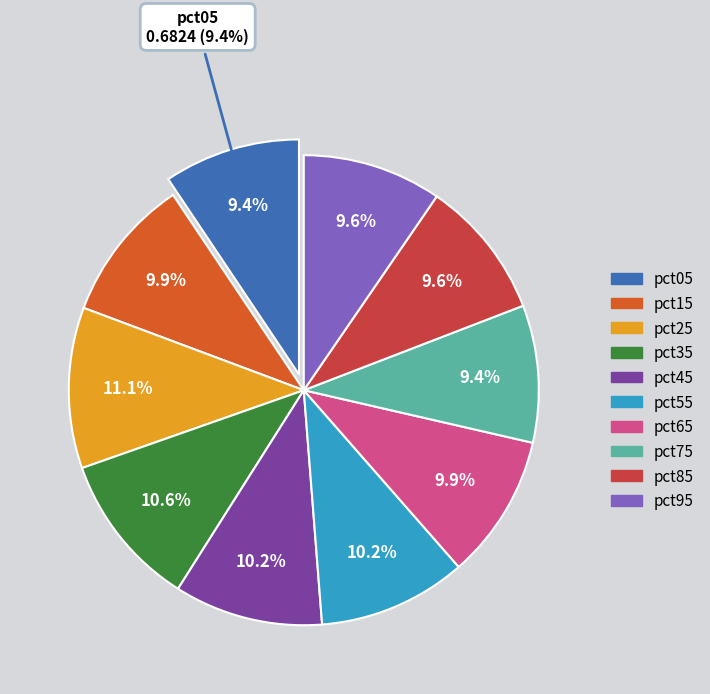

What is the largest slice in the pie chart?

pct25